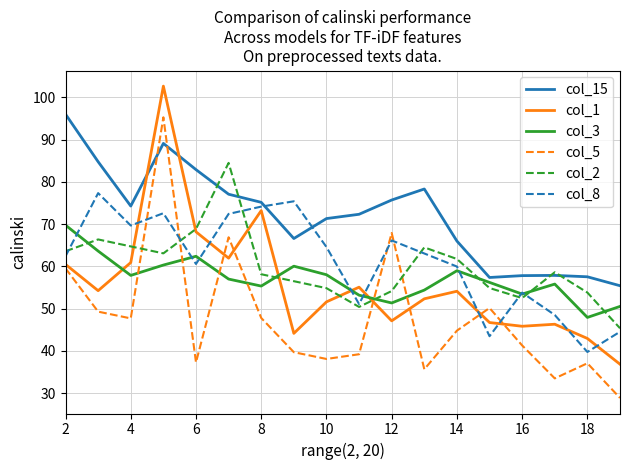

List the series in order of their peak value, highest first.

col_1, col_15, col_5, col_2, col_8, col_3